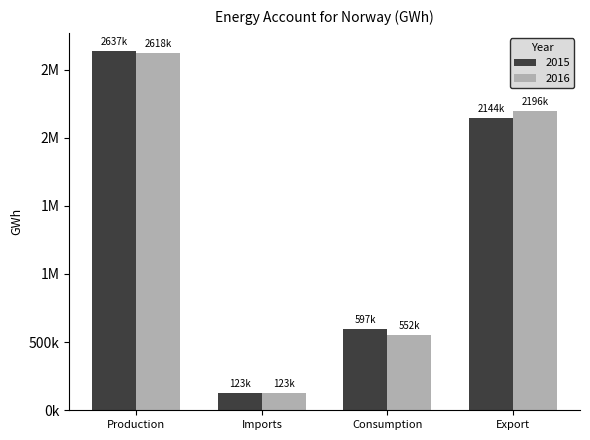

At which label does 2015 first exceed 2144903?

Production